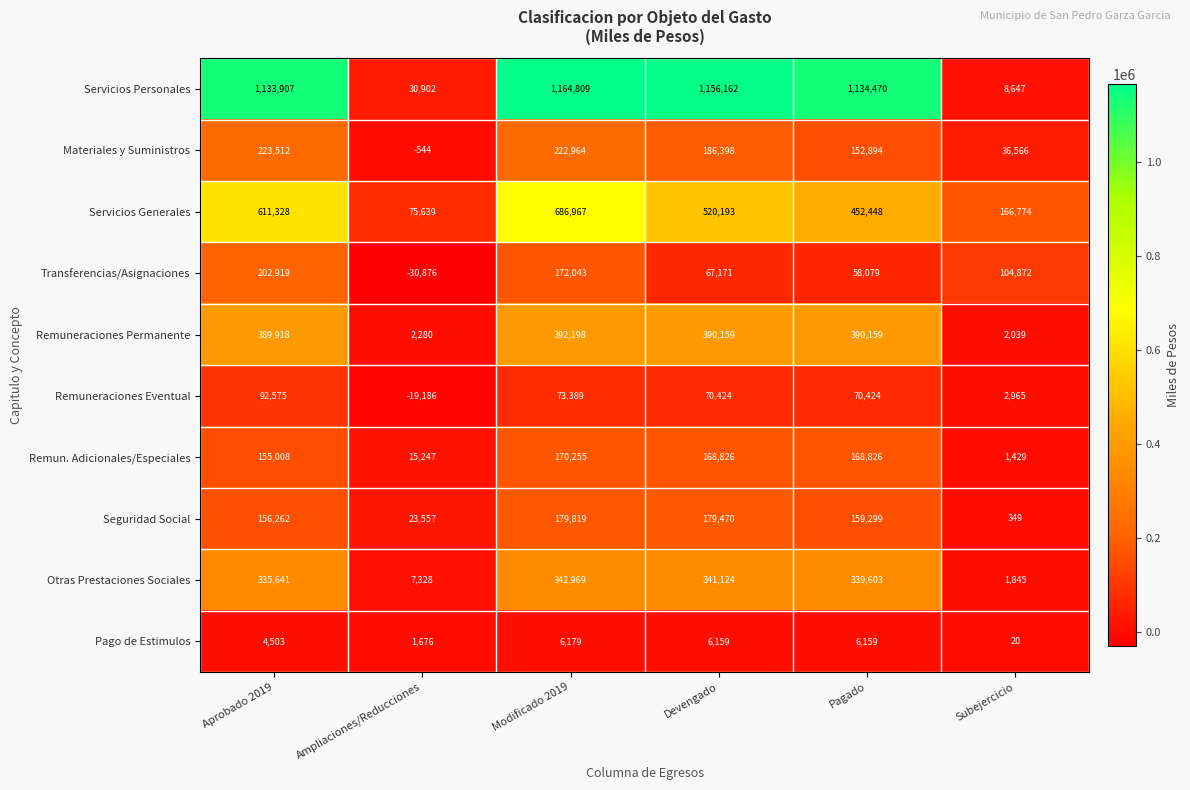

Count the Servicios Generales values in the range 166774 to 611328.

4